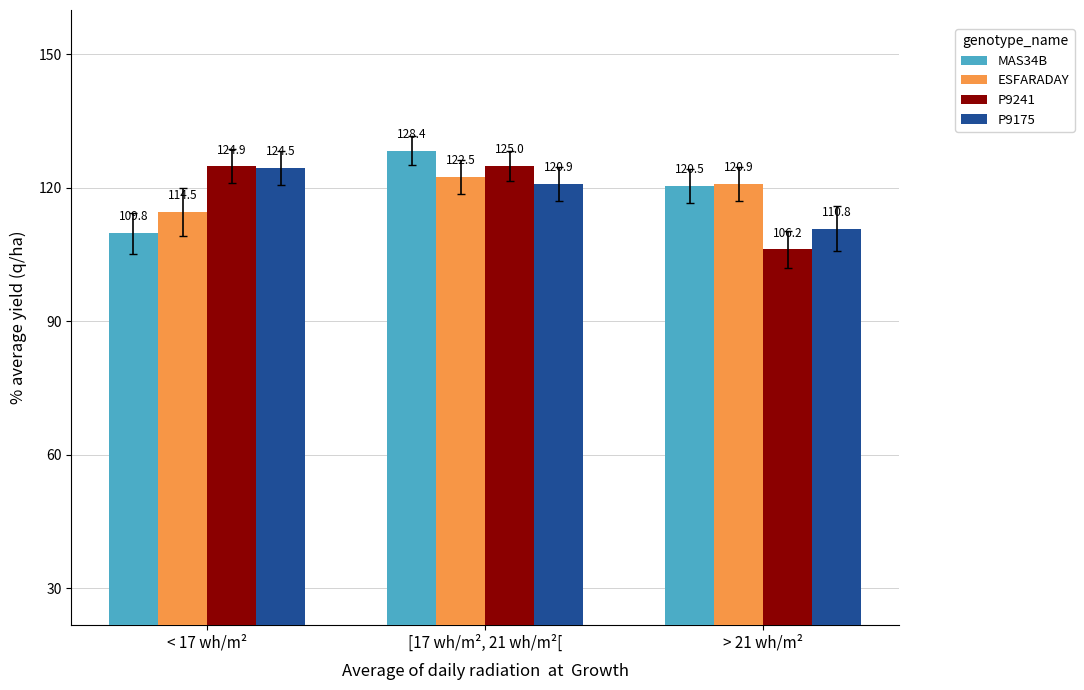

At how many categories does at least one series exceed 110?

3